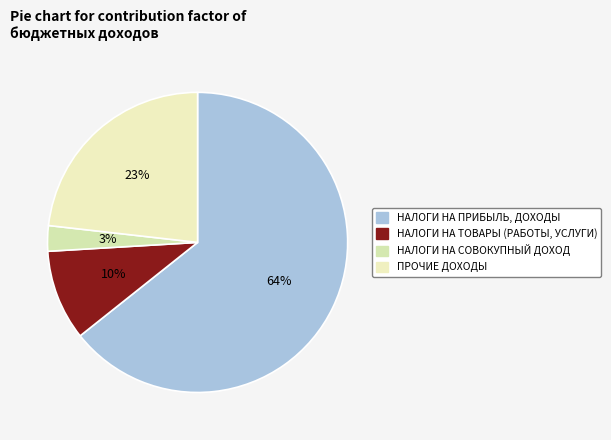

How many segments does this pie chart have?

4